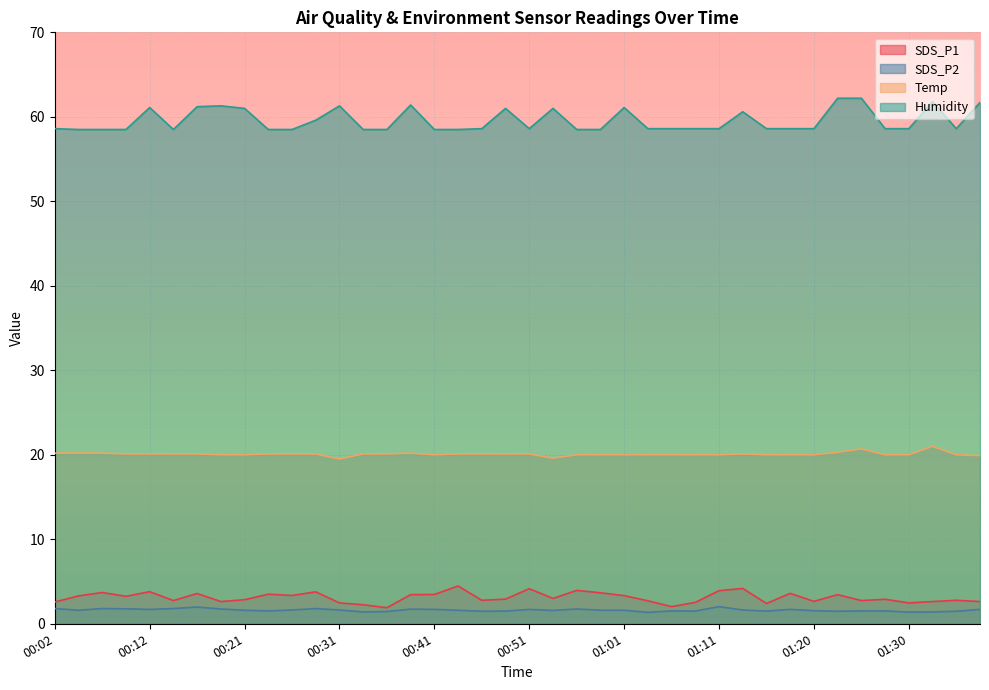

At which category is the sum across all series the highest?

01:23